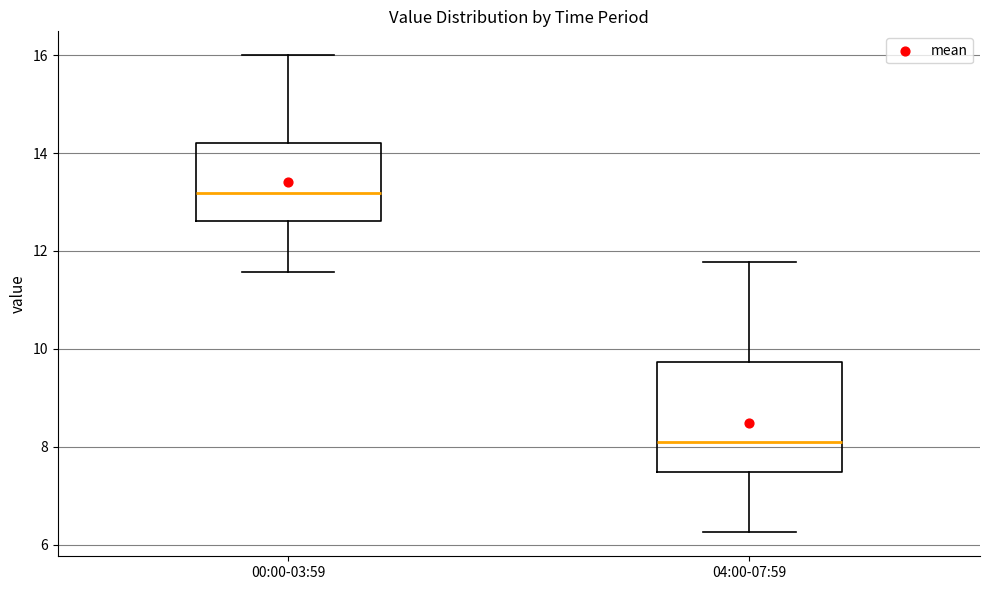

Which box has the lowest median line?

04:00-07:59